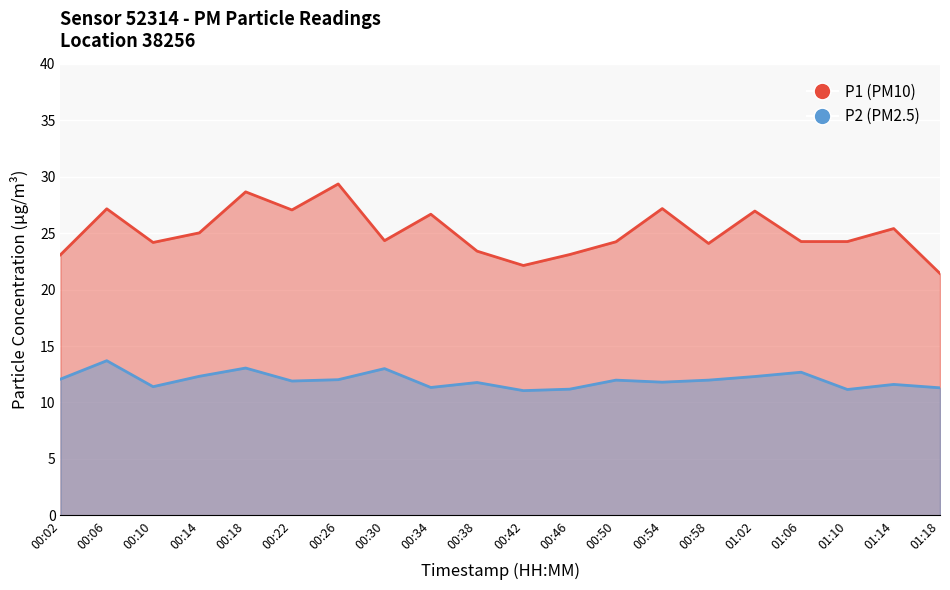

At 00:46, list the series in order from largest to smallest.

P1, P2